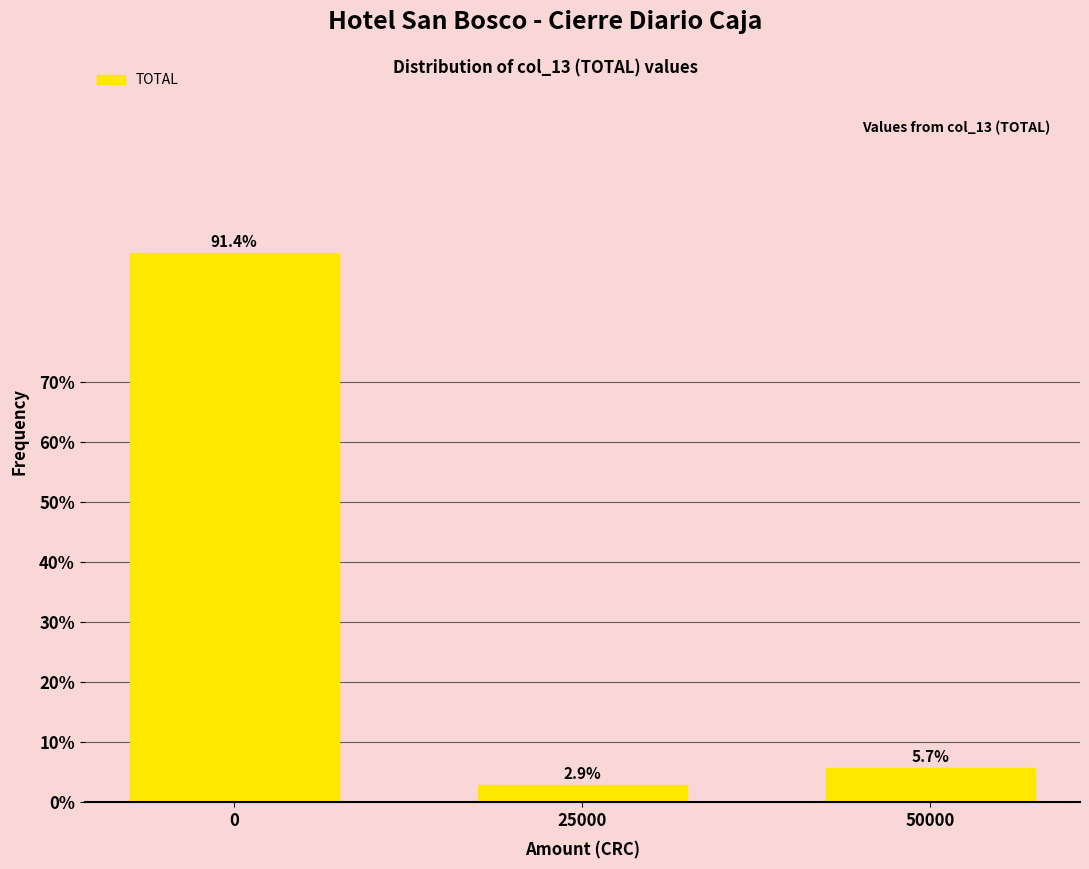

Reading left to right, transcribe all the data shown in this chart.

91.4	2.9	5.7